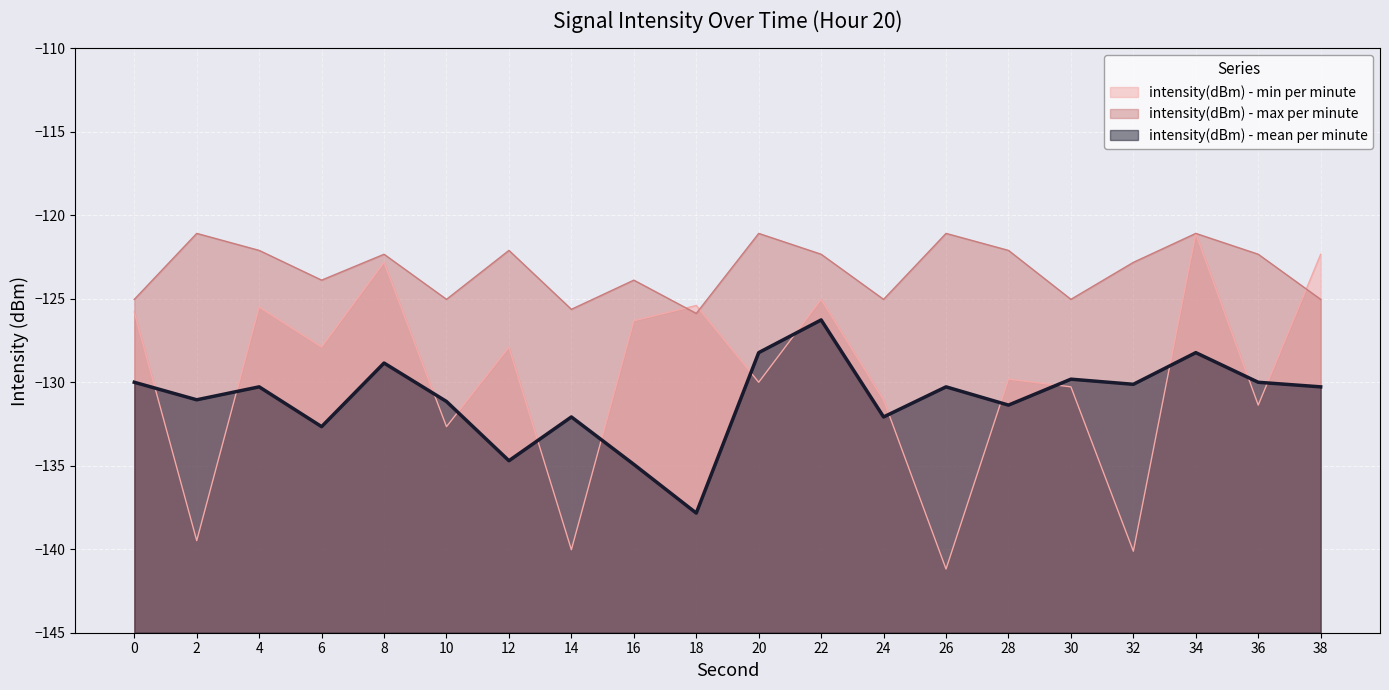

Is it true that intensity(dBm) - mean per minute equals -128.2 at 34?

True